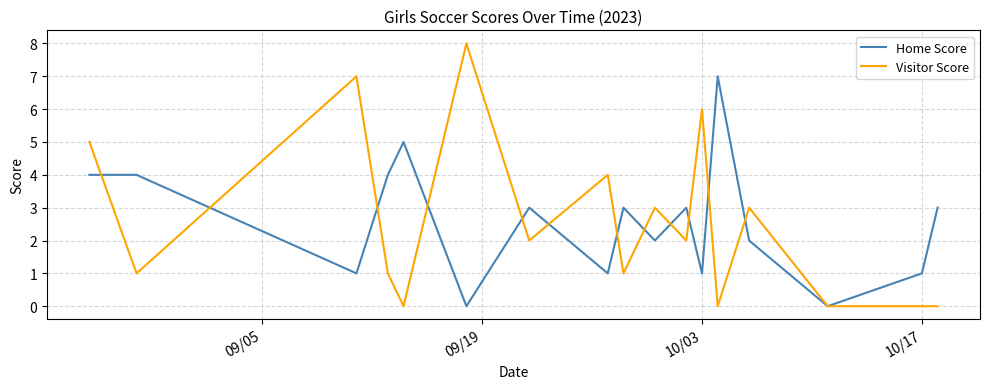

What is the greatest value displayed?

8